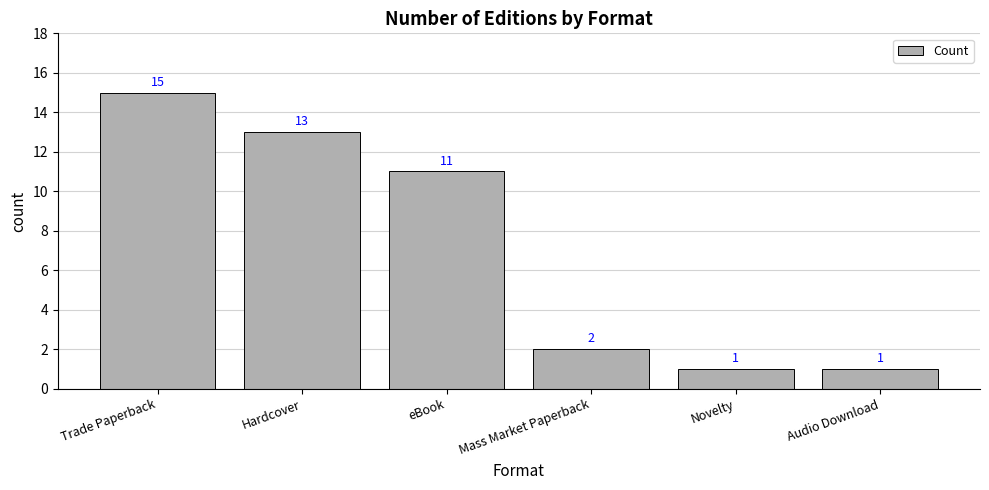

What is the smallest value displayed?

1